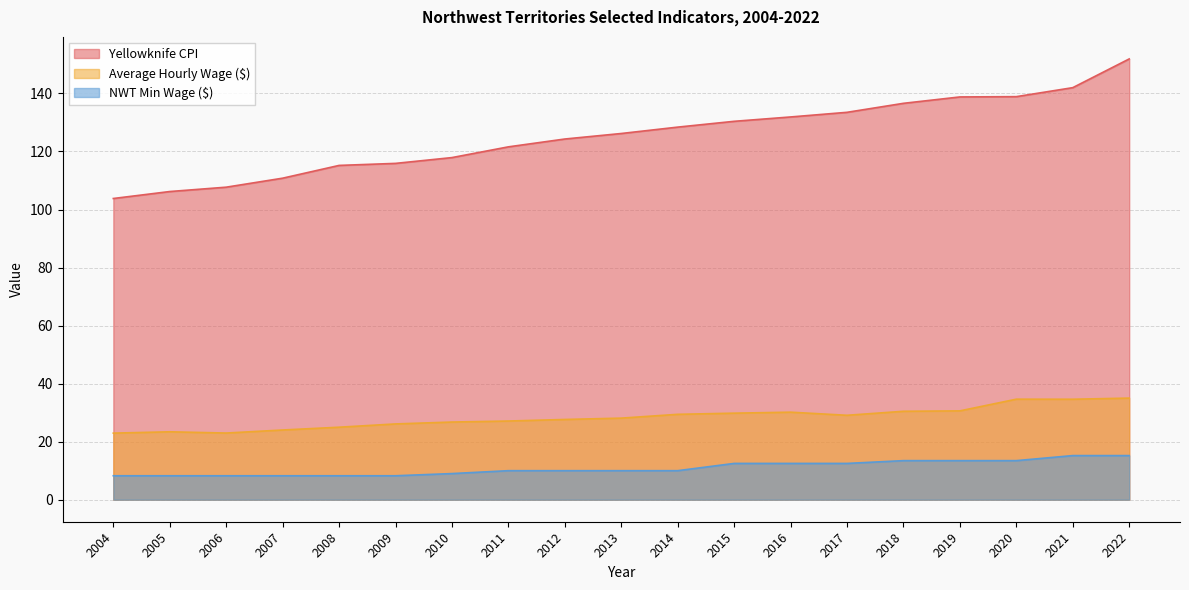

How many data points does each series have?

19